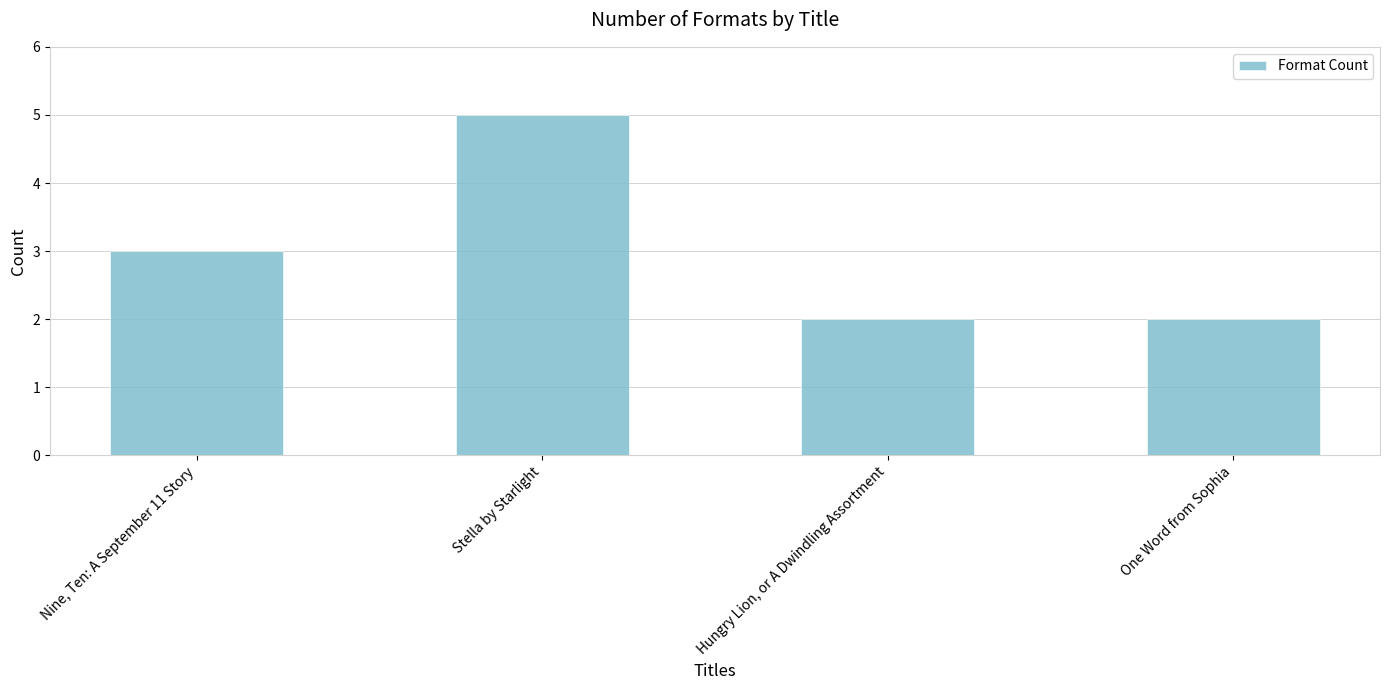

At which label is the value closest to 3?

Nine, Ten: A September 11 Story